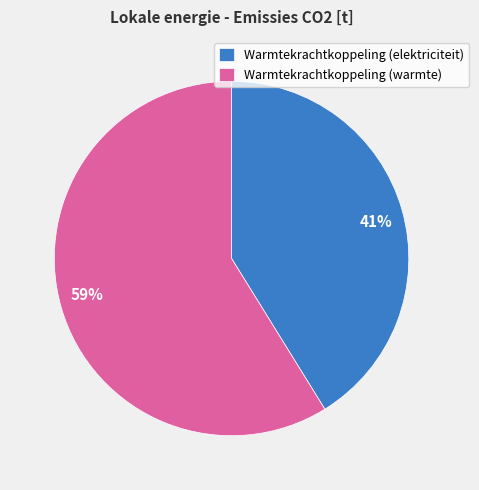

Rank the categories by value from highest to lowest.

Warmtekrachtkoppeling (warmte), Warmtekrachtkoppeling (elektriciteit)